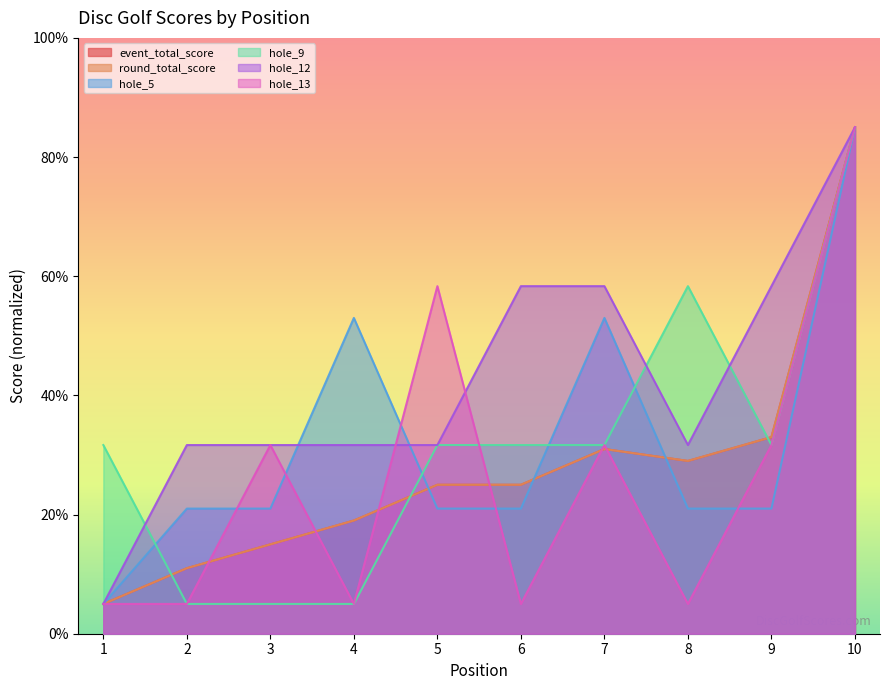

Where do event_total_score and hole_13 first cross each other?

2 and 3